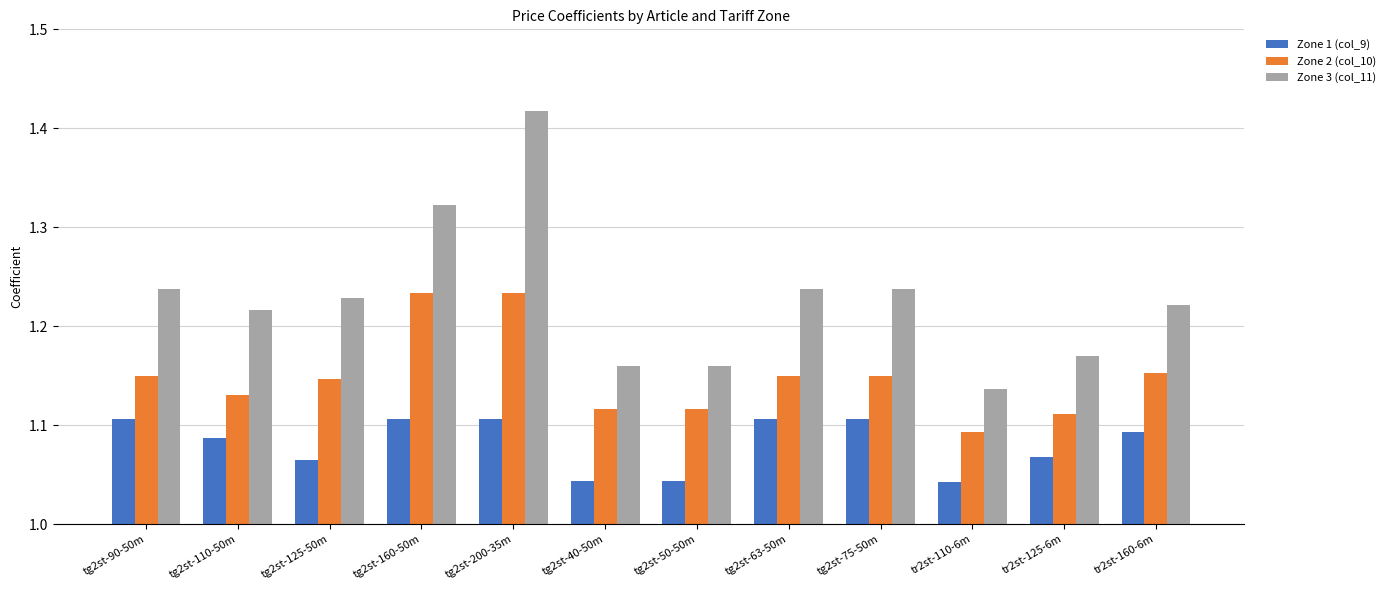

The value of Zone 3 (col_11) at tg2st-40-50m is 0.4. True or false?

False